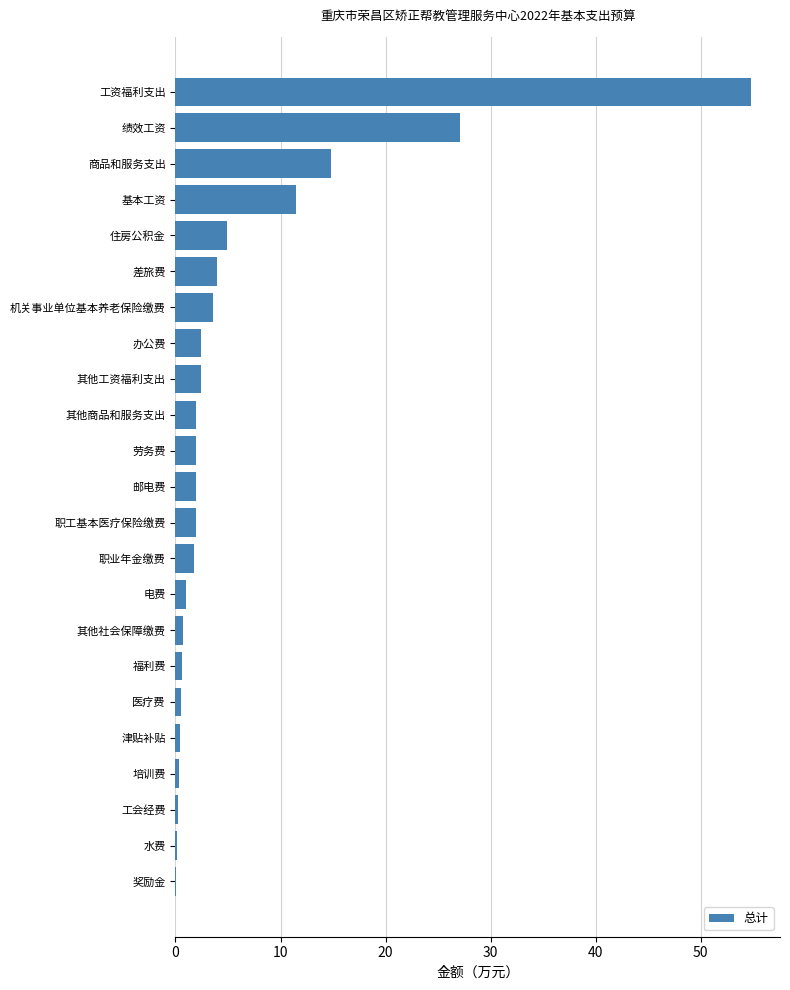

Where is the data nearest to the value 27?

绩效工资